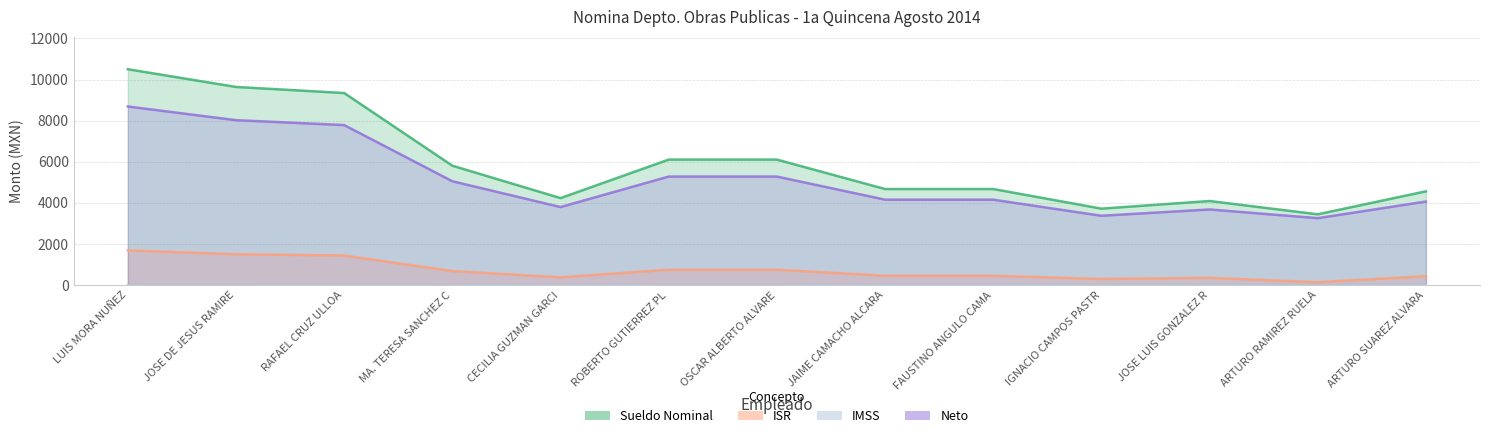

At which category does Neto reach its first local valley?

CECILIA GUZMAN GARCI